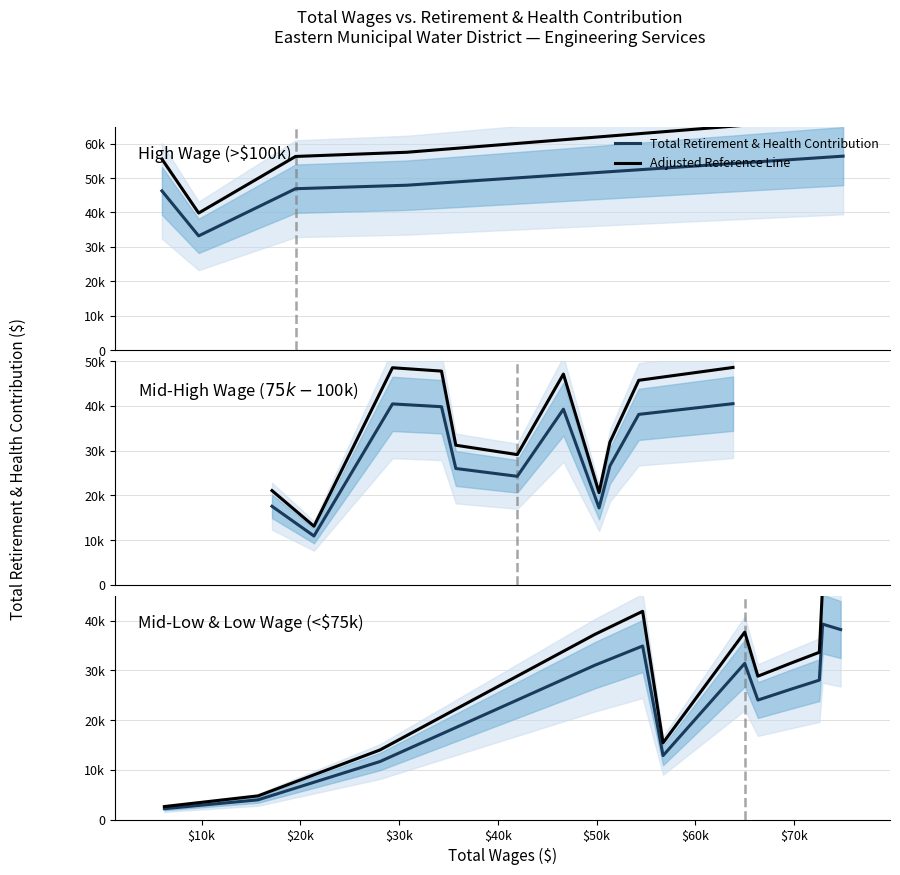

What is the difference between the highest and lowest values at $40k?

17866.8